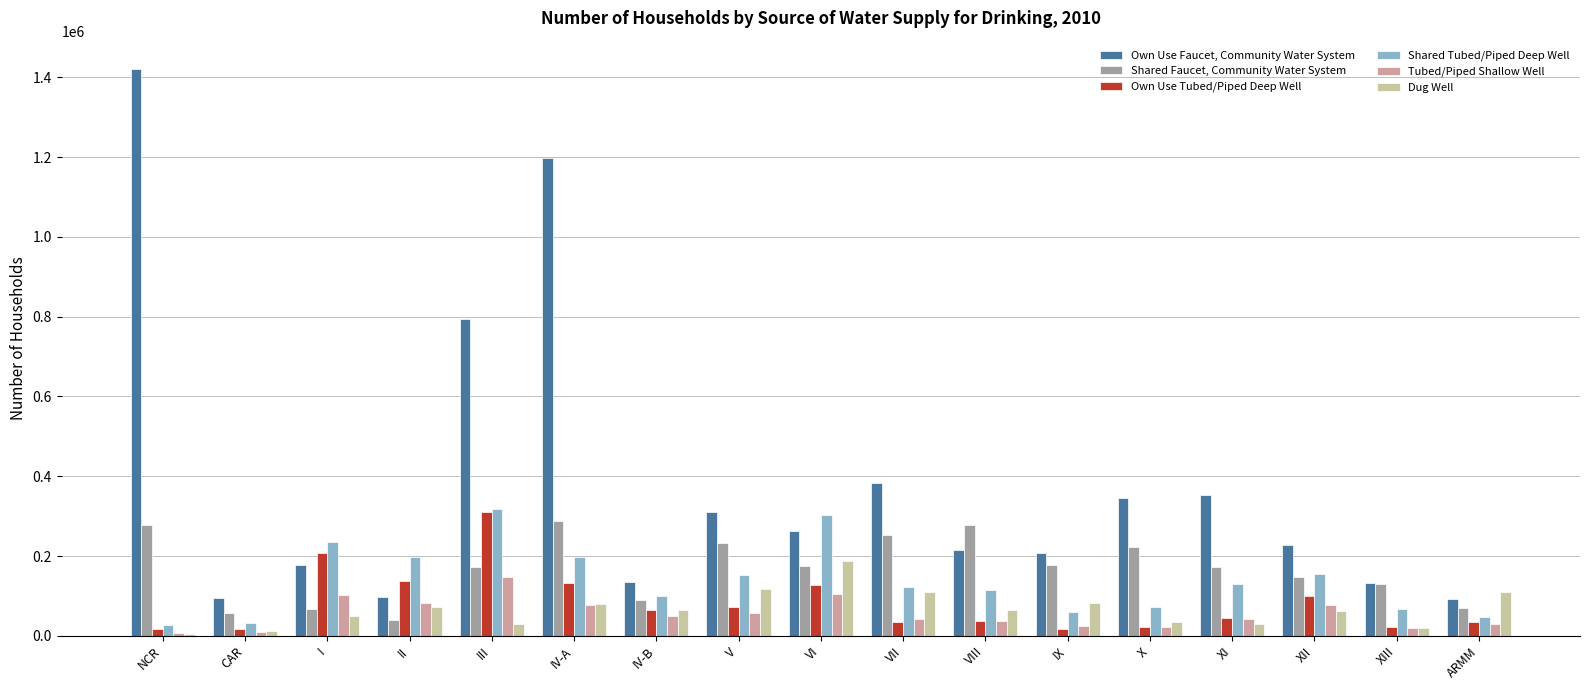

The value of Dug Well at IX is 83445. True or false?

True